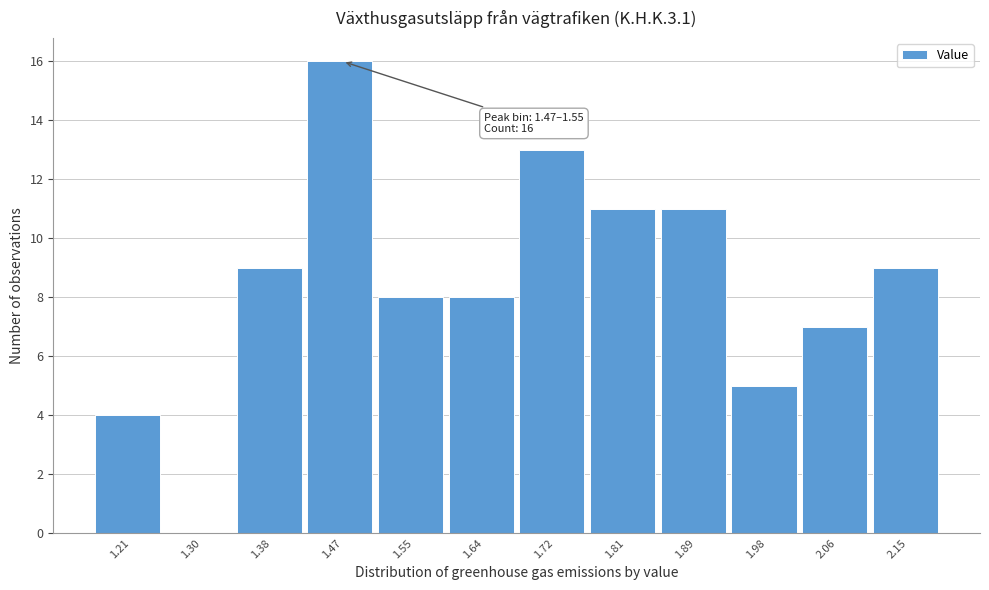

Reading left to right, extract all data points from this chart.

1.21=4	1.30=0	1.38=9	1.47=16	1.55=8	1.64=8	1.72=13	1.81=11	1.89=11	1.98=5	2.06=7	2.15=9